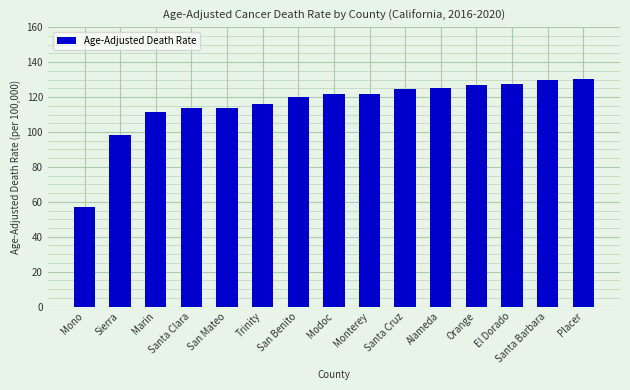

At which label does the data first exceed 121?

Modoc